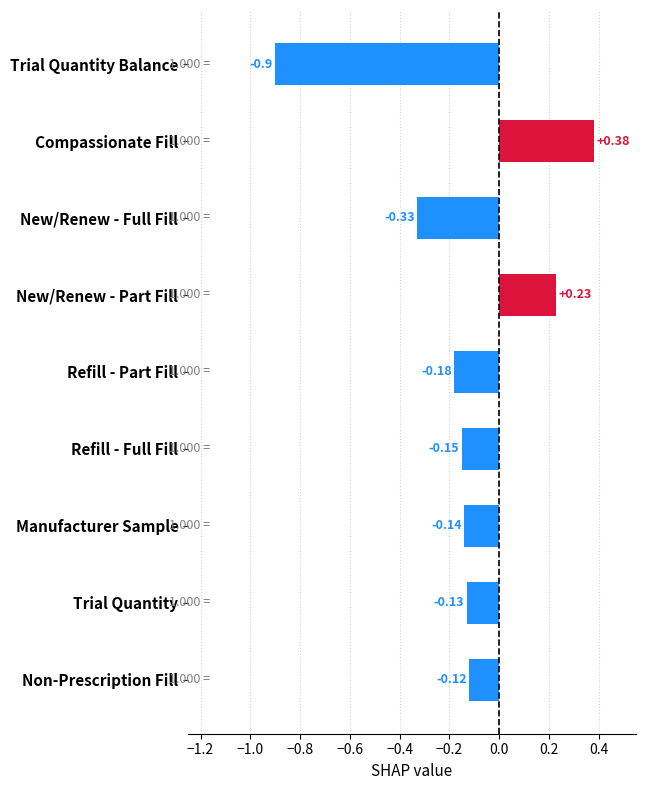

List the labels in order of value, smallest first.

Trial Quantity Balance, New/Renew - Full Fill, Refill - Part Fill, Refill - Full Fill, Manufacturer Sample, Trial Quantity, Non-Prescription Fill, New/Renew - Part Fill, Compassionate Fill